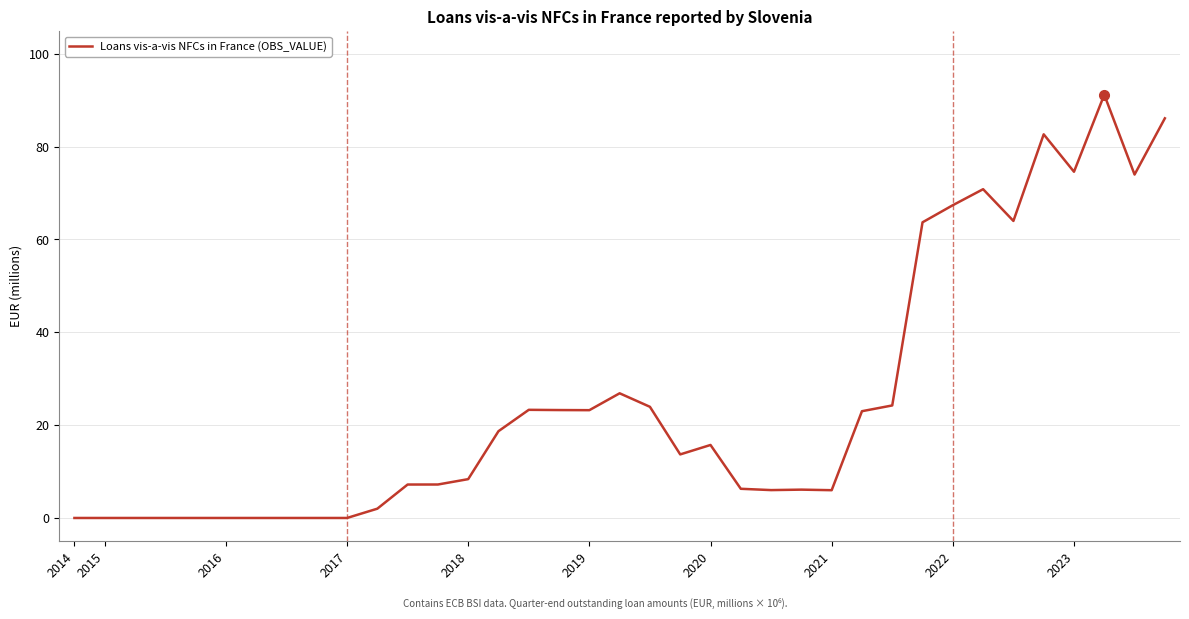

What is the maximum value shown in the chart?

91.2